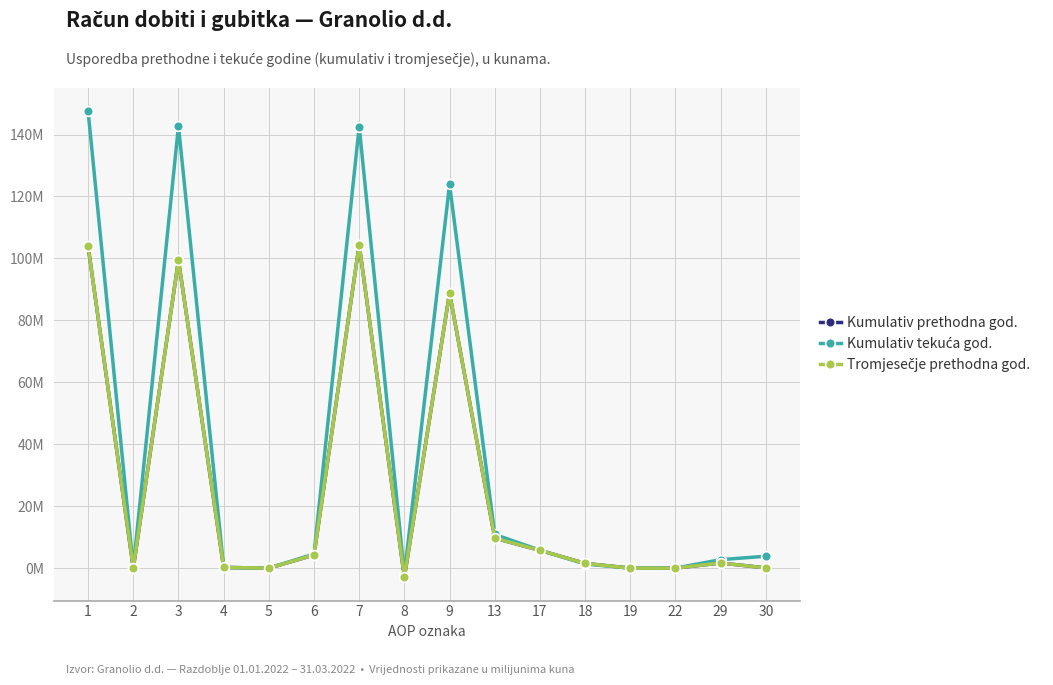

Does the chart have visible grid lines?

Yes